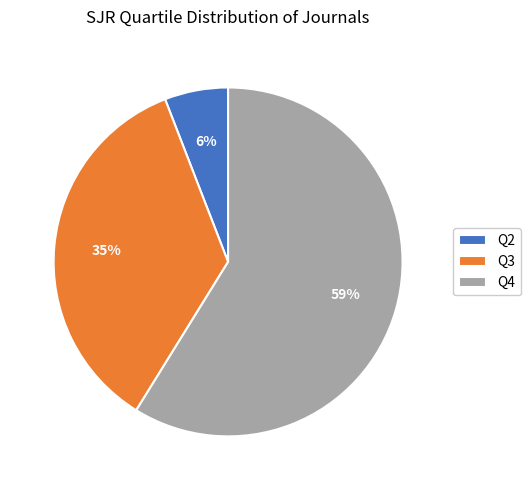

Is there a majority slice in this chart?

Yes